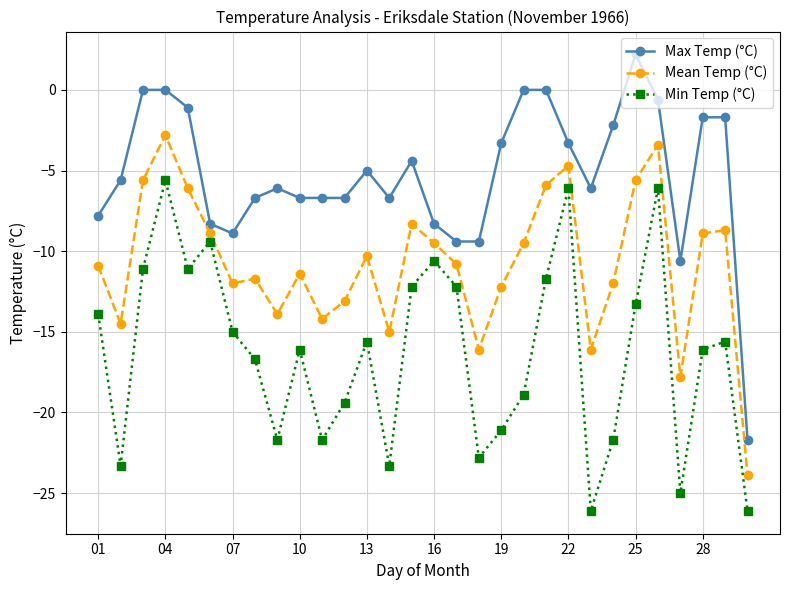

True or false: Min Temp (°C) and Mean Temp (°C) intersect in this chart.

False